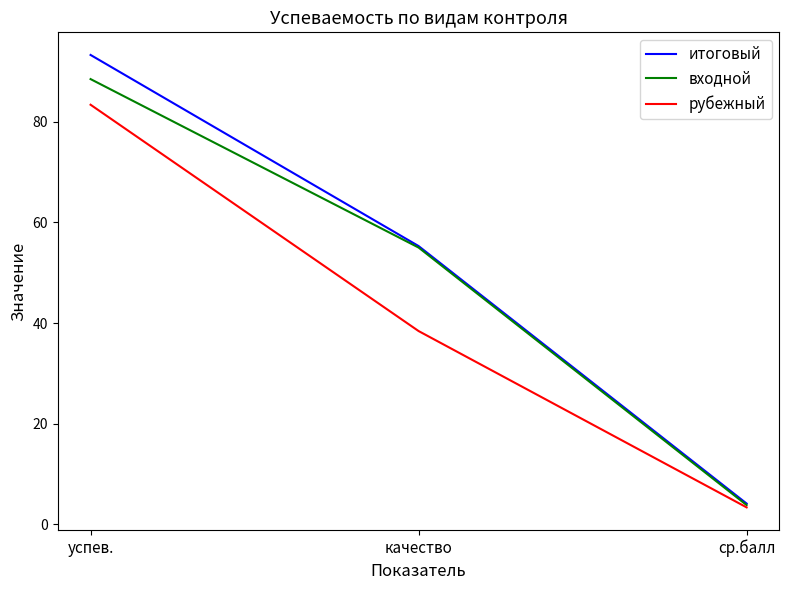

How many values in the входной series are below 55?

1